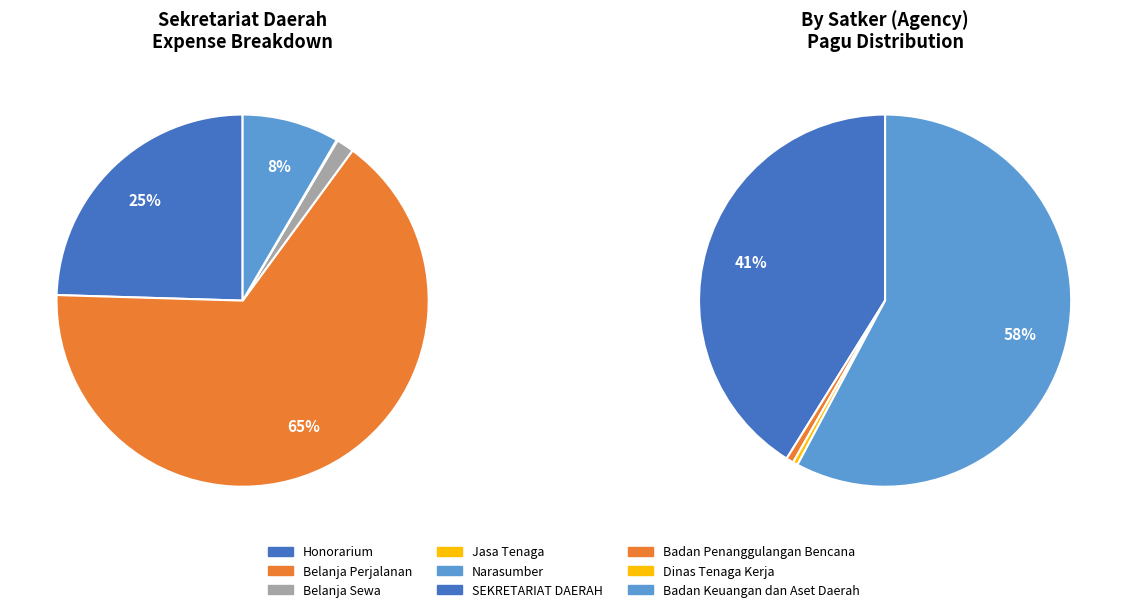

Does SEKRETARIAT DAERAH represent more than half of the total?

No